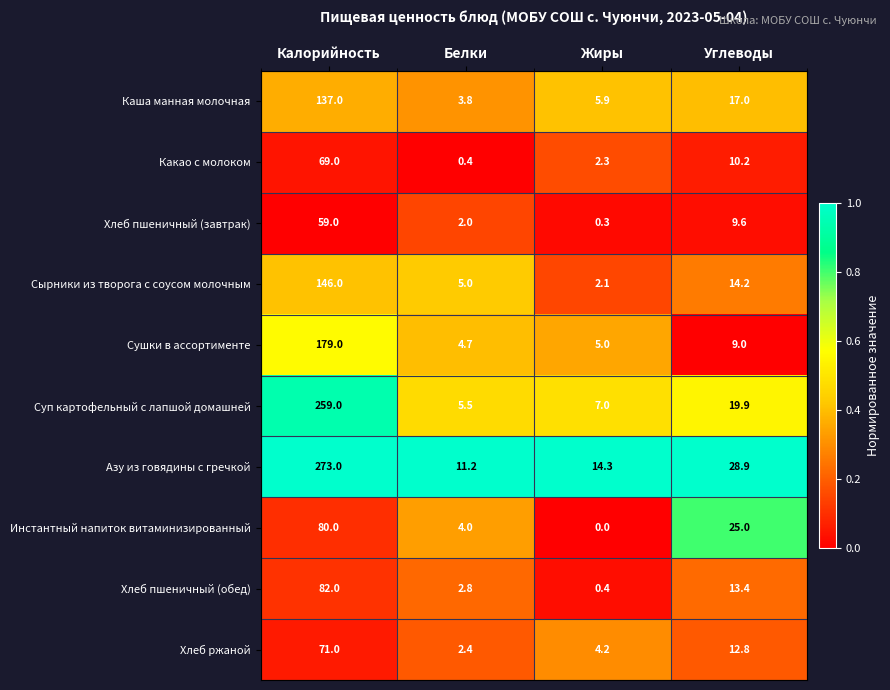

Between Калорийность and Жиры, which series saw the biggest shift?

Азу из говядины с гречкой